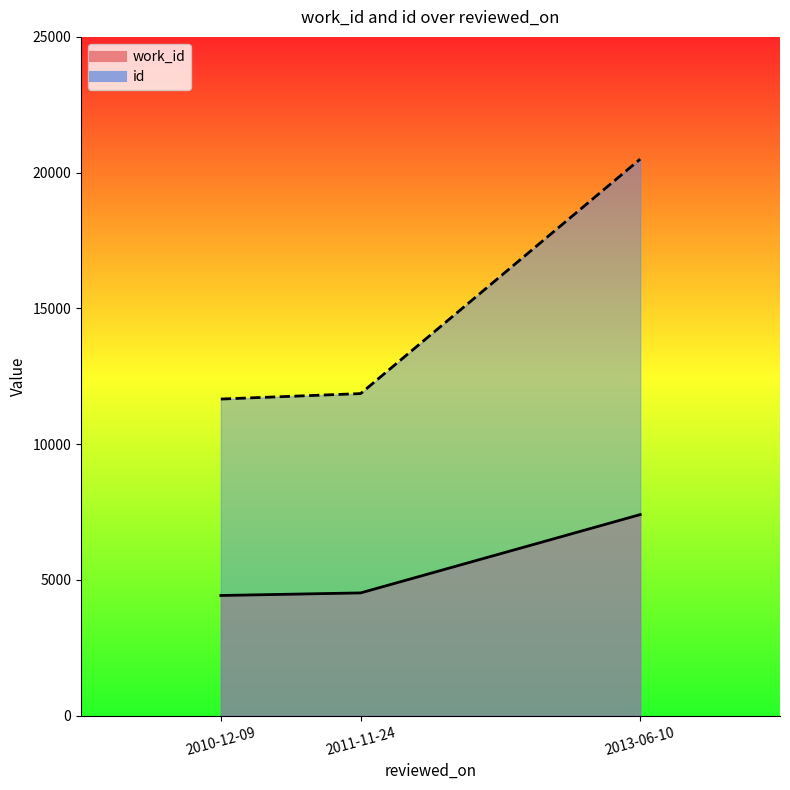

Which label corresponds to the smallest value in the chart?

2010-12-09